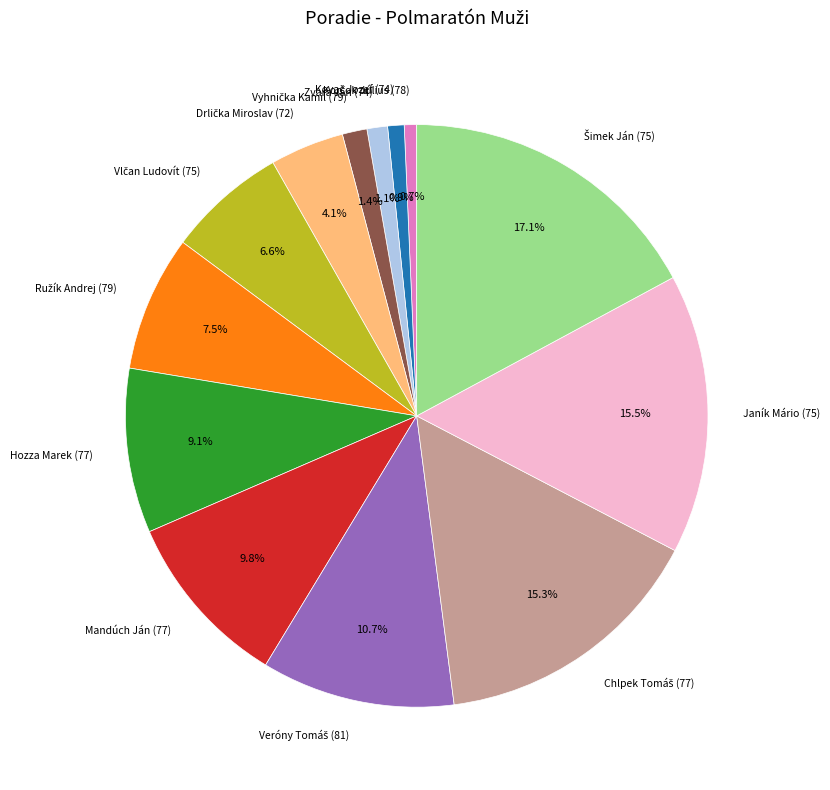

Is there a majority slice in this chart?

No